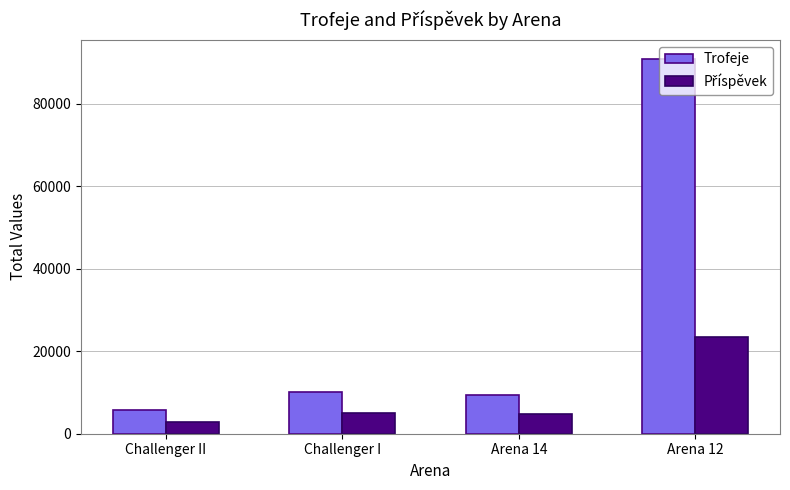

The Trofeje series shows 10430 at Challenger II. True or false?

False